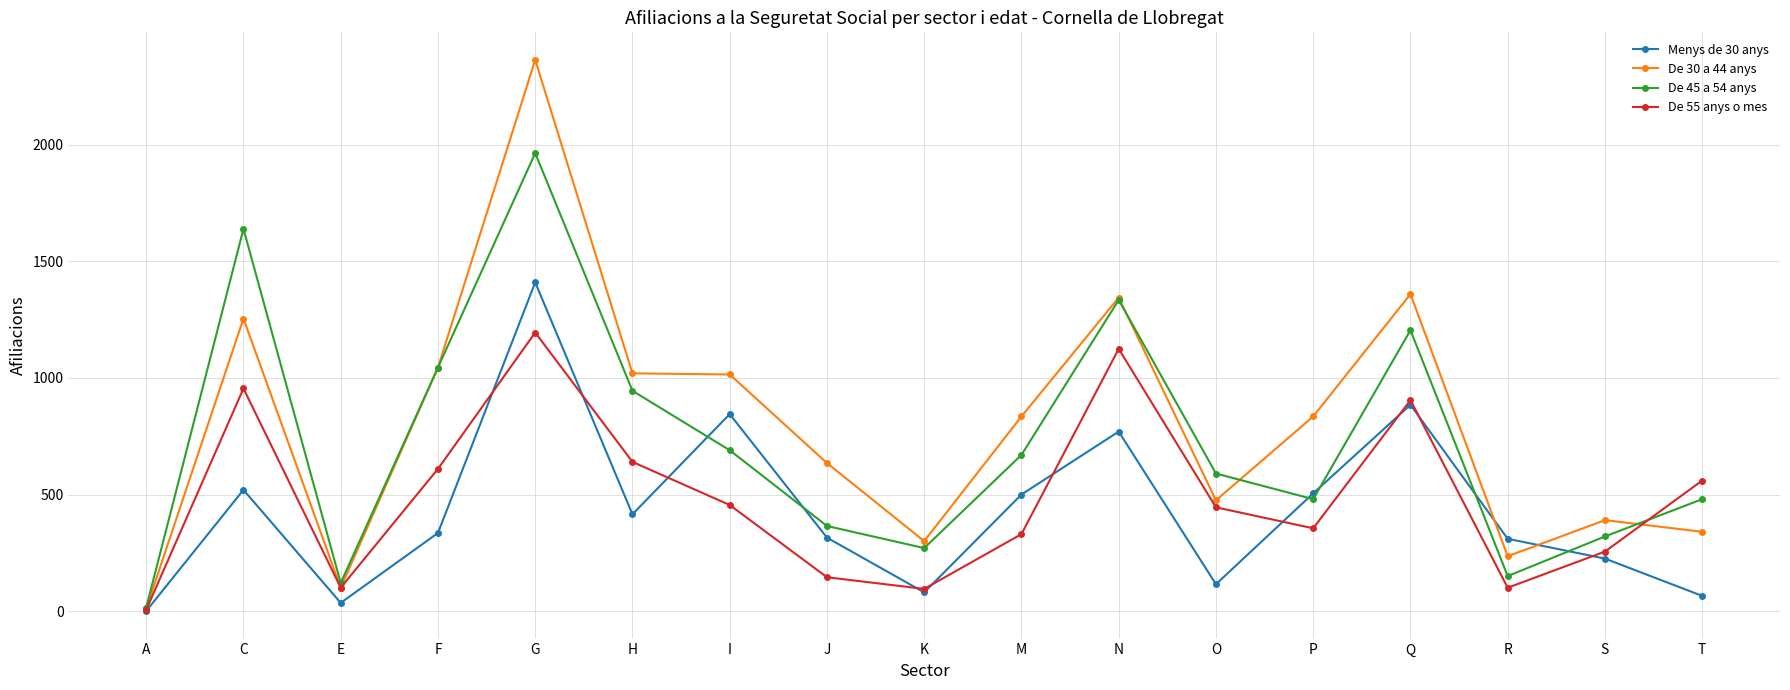

True or false: De 55 anys o mes has a value of 629 at I.

False